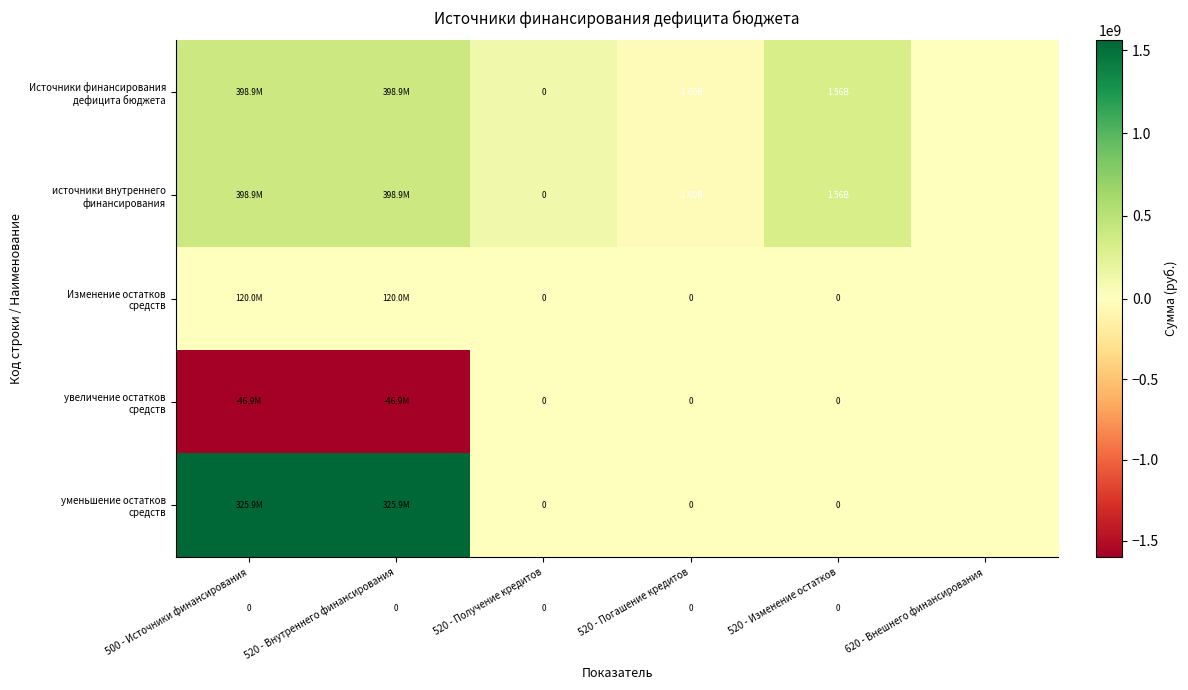

The value of источники внутреннего финансирования at 520 - Погашение кредитов is -46913100.0. True or false?

True